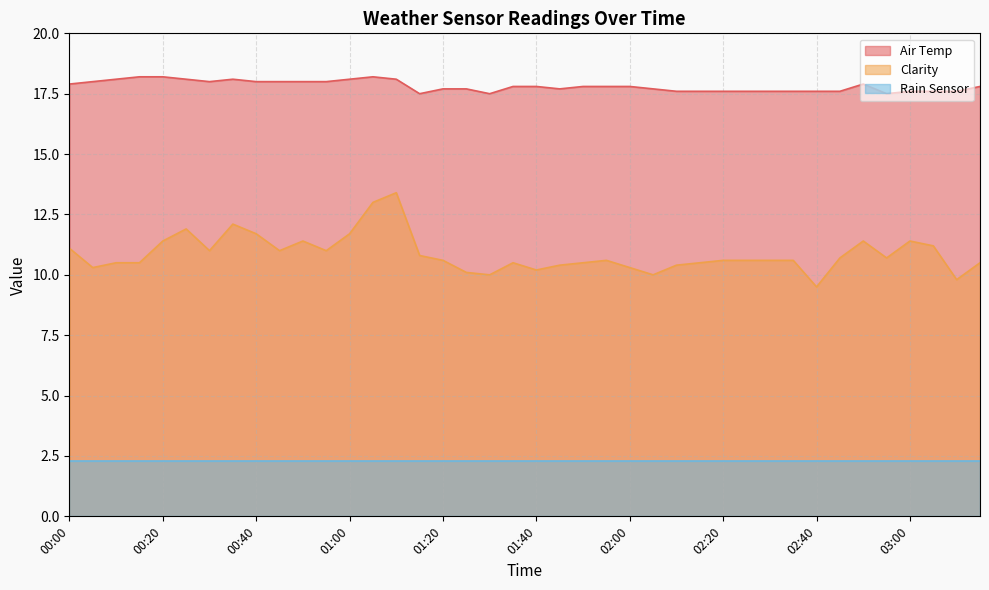

True or false: Clarity and Air Temp cross at least once.

False